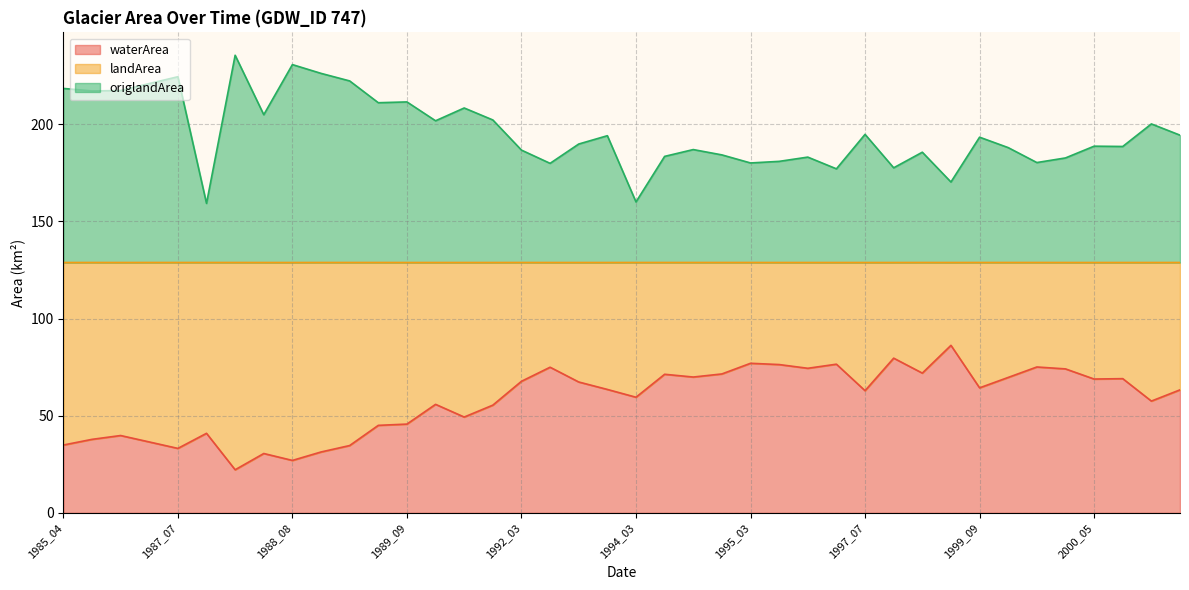

What is the lowest value of the waterArea series?

22.2